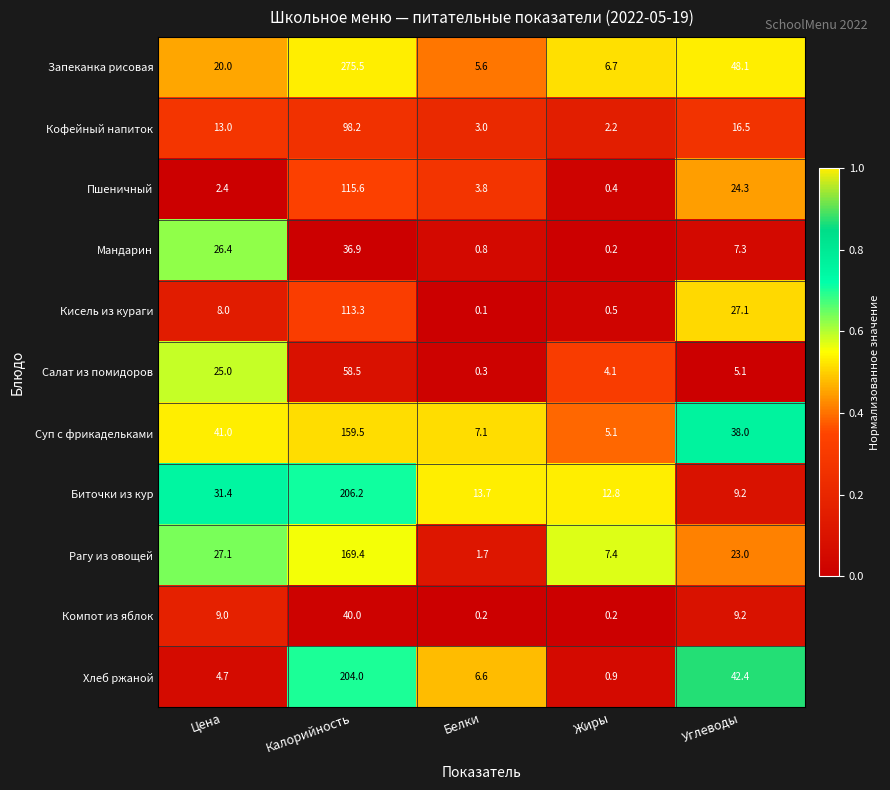

The value of Запеканка рисовая at Калорийность is 138.8. True or false?

False